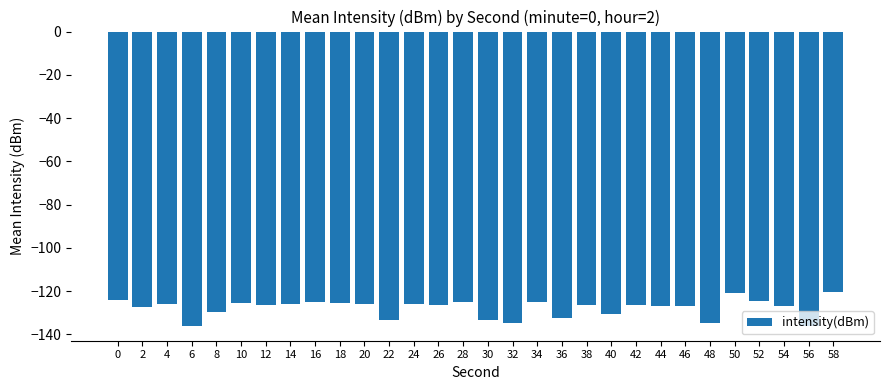

What is the average value?

-127.9